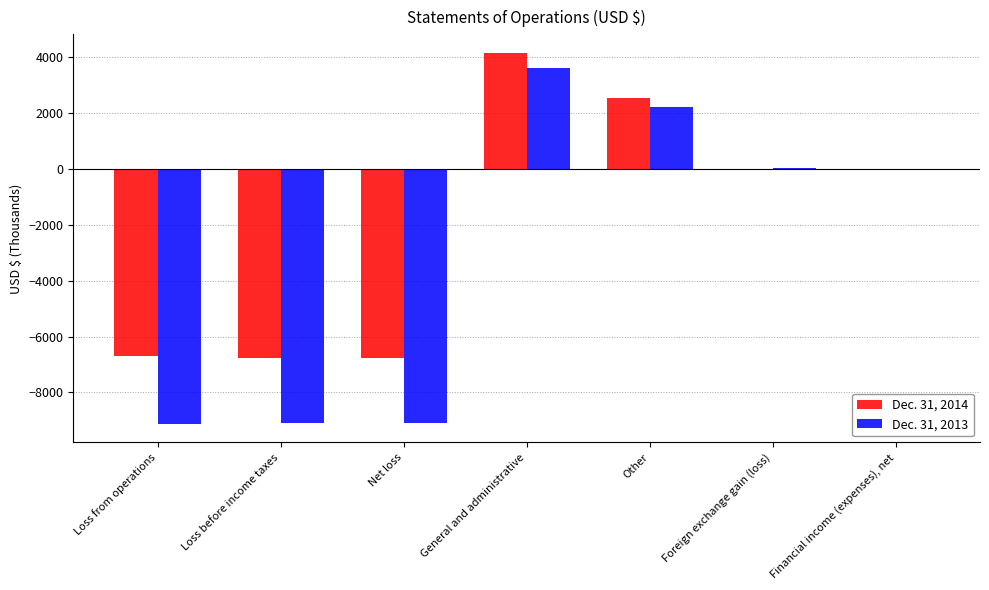

Which series has the largest total across all categories?

Dec. 31, 2014